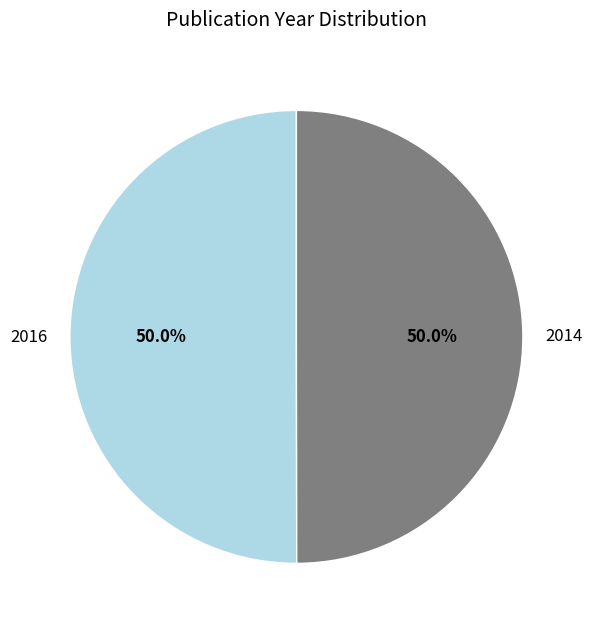

What percentage is the 2014 slice, to the nearest percent?

50%